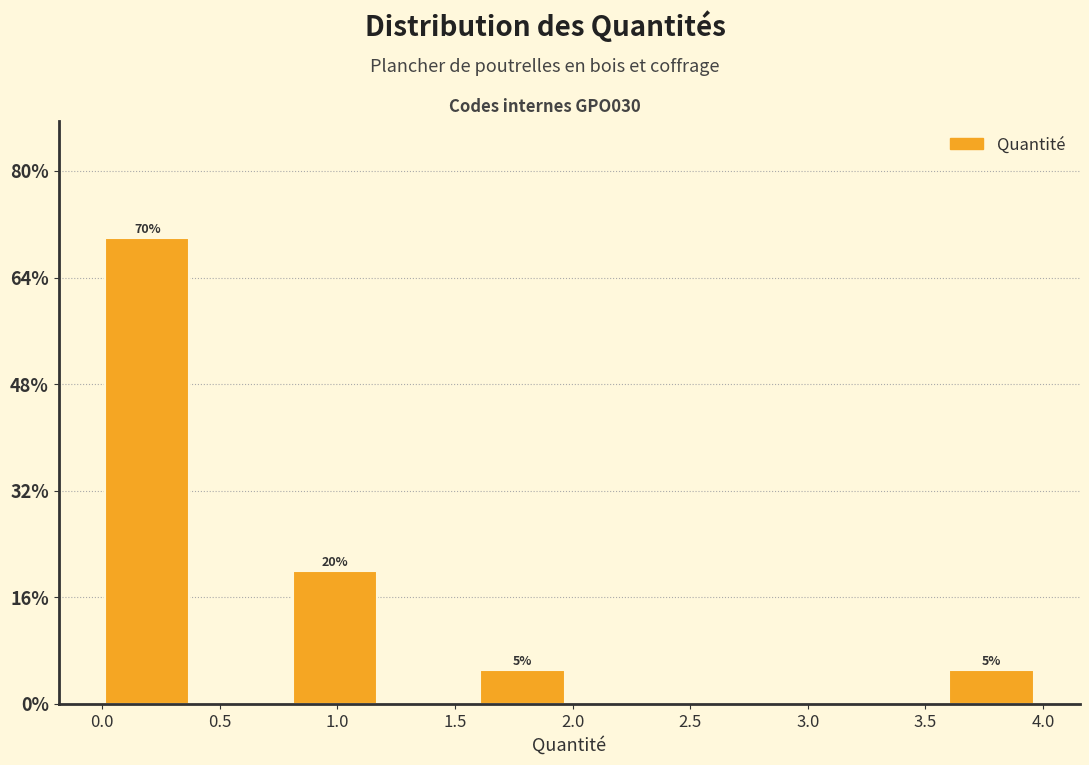

Over which range of the x-axis is the bar tallest?

0.0 to 0.4